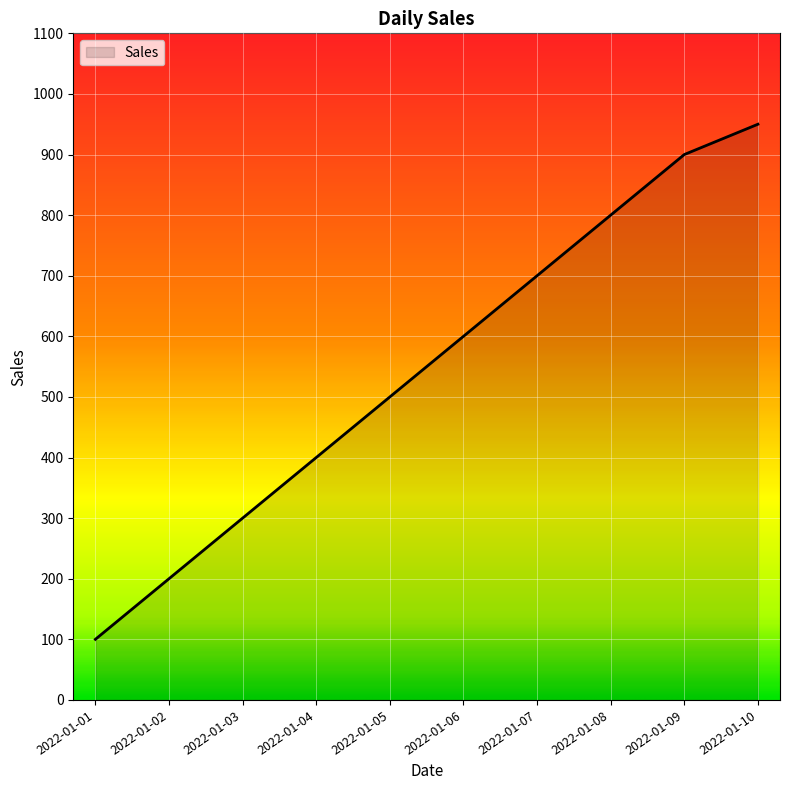

At which category does the chart reach its minimum across all series?

2022-01-01